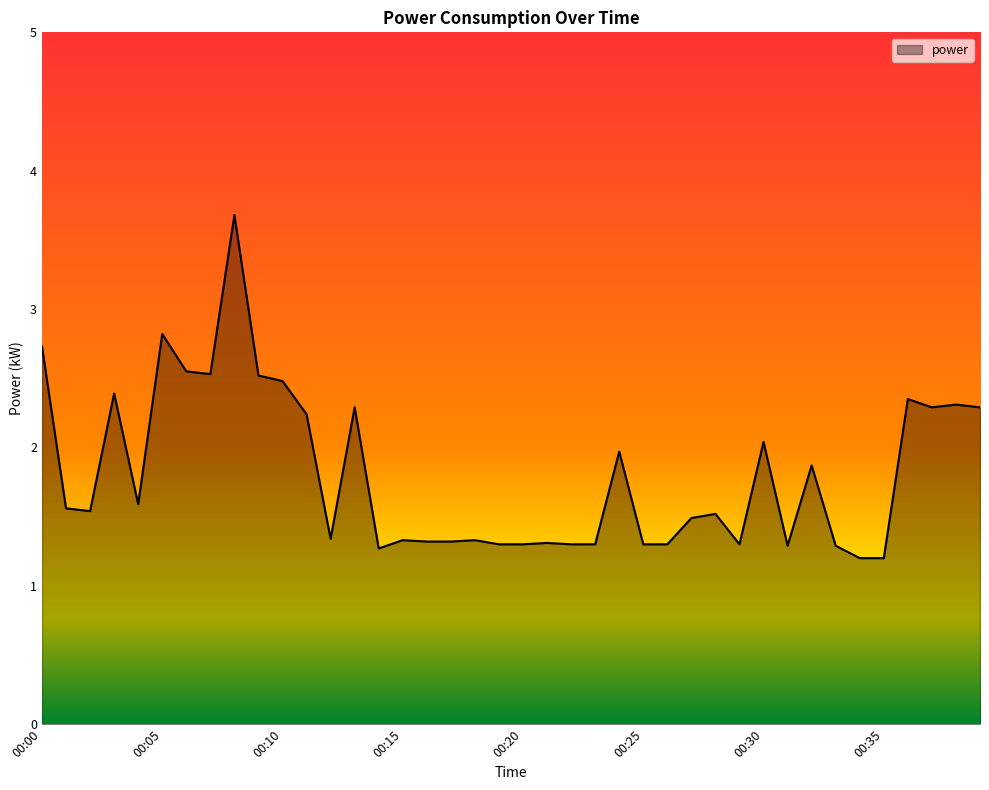

How many lines are shown in the chart?

1